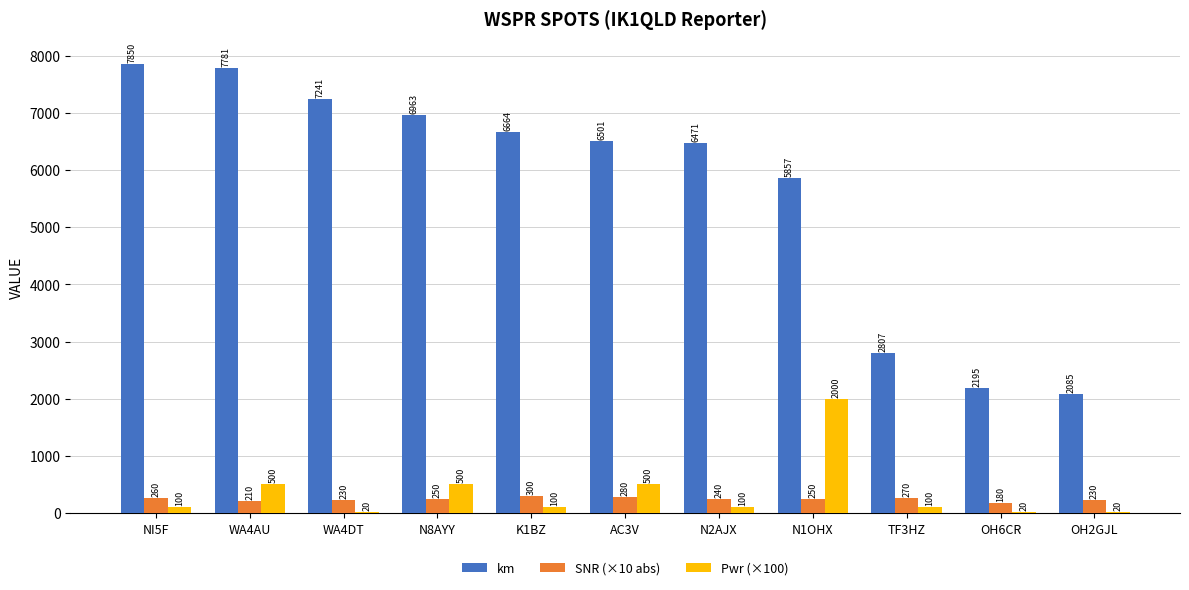

Which series has the largest total across all categories?

km